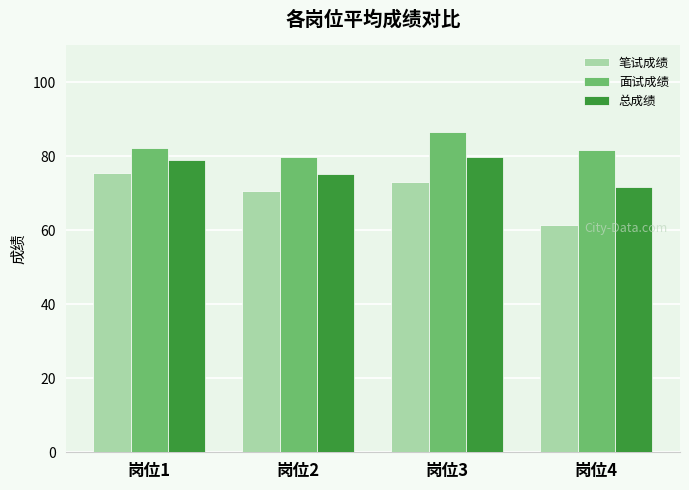

How many values in the 总成绩 series exceed 78?

2